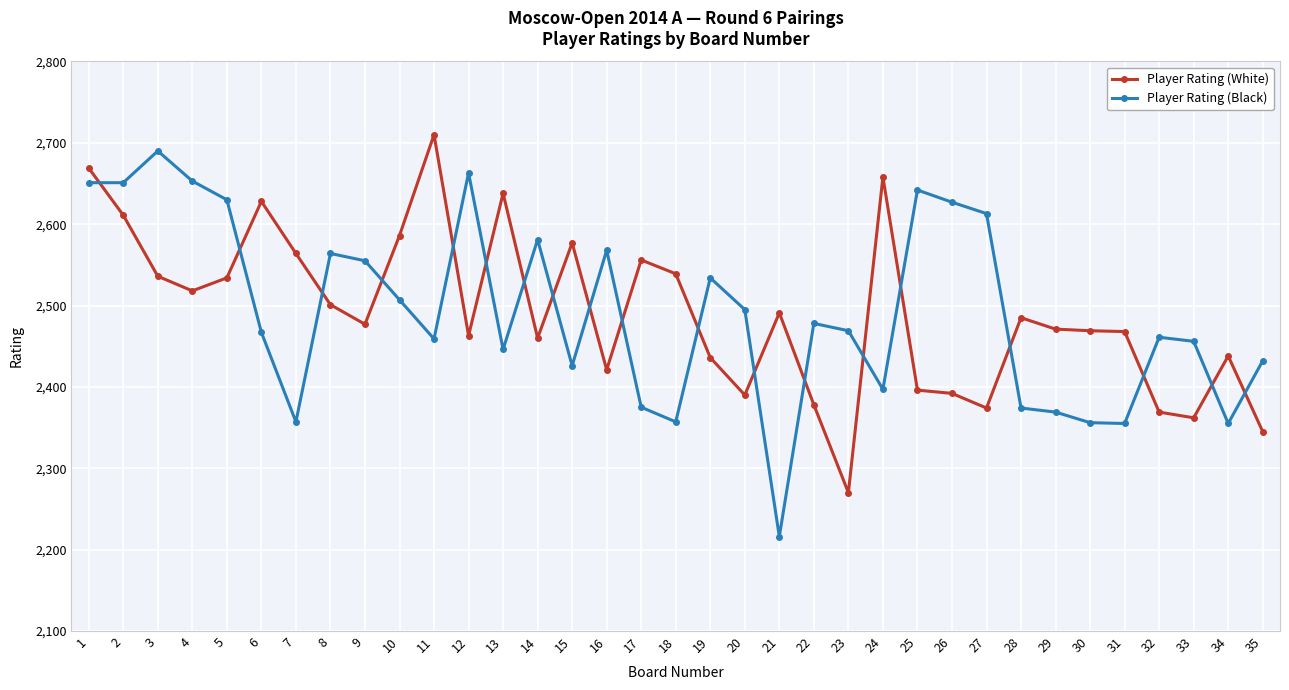

Where is the first local maximum for Player Rating (White)?

6